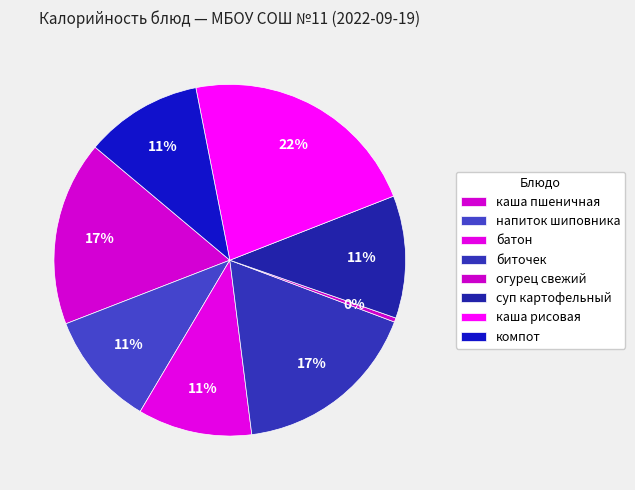

Is the sum of каша пшеничная and биточек greater than half?

No